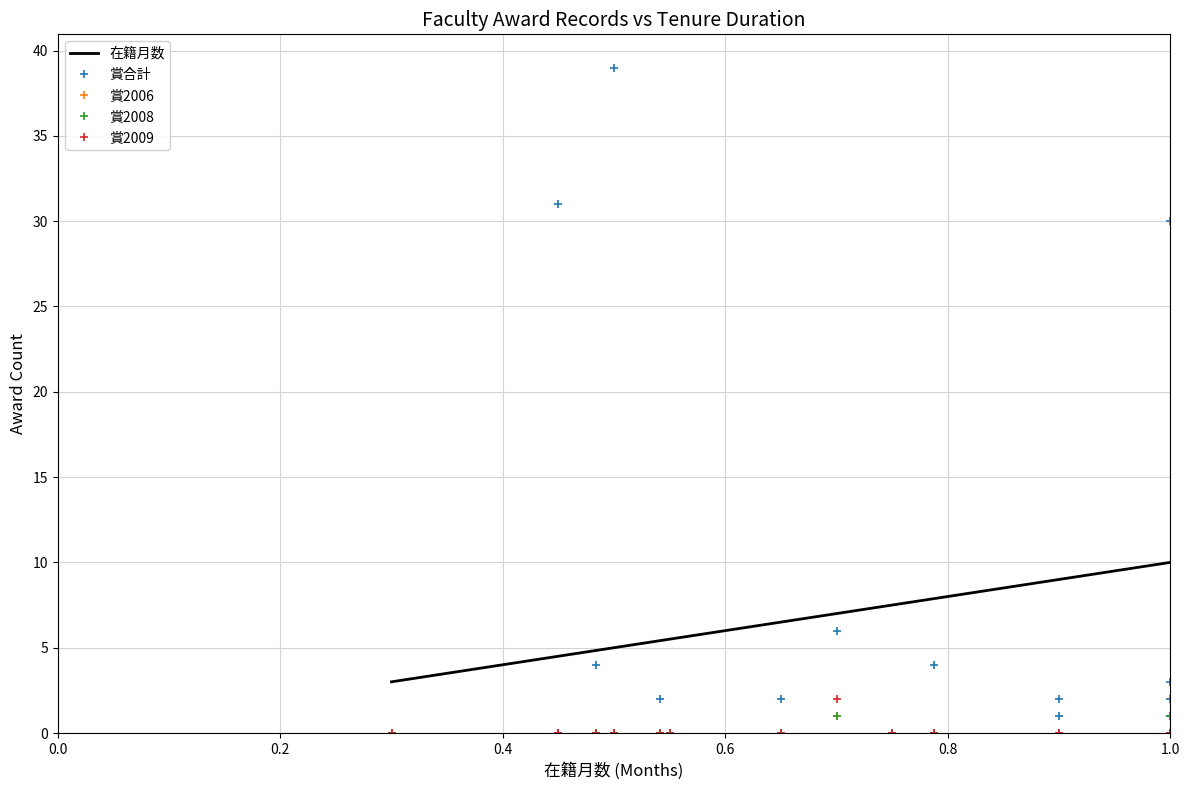

Does the chart have visible grid lines?

Yes